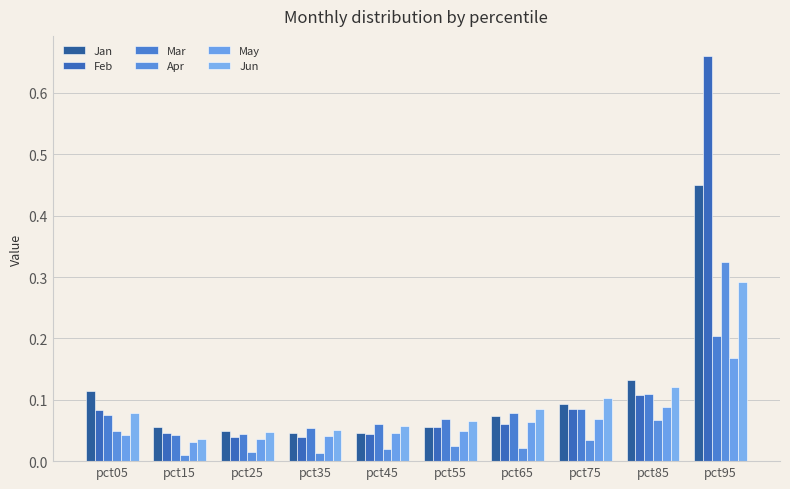

Which category has the lowest value in the Apr series?

pct15